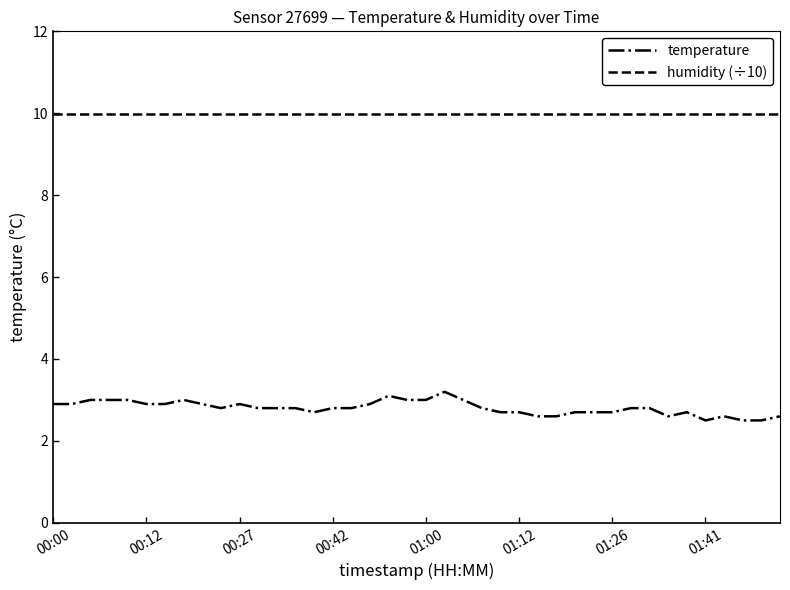

What is the difference between the maximum and minimum values in the temperature series?

0.7